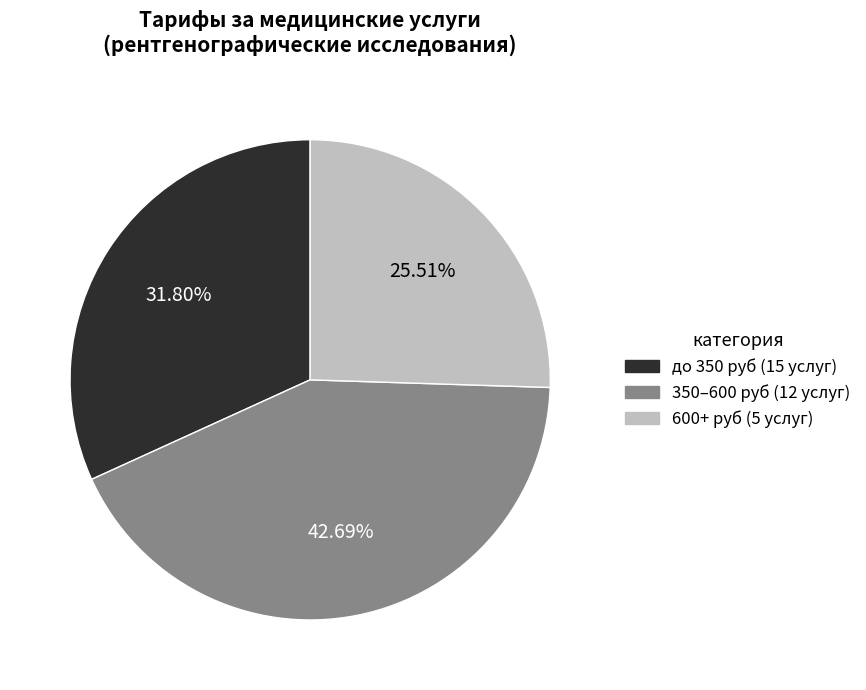

Is there a majority slice in this chart?

No